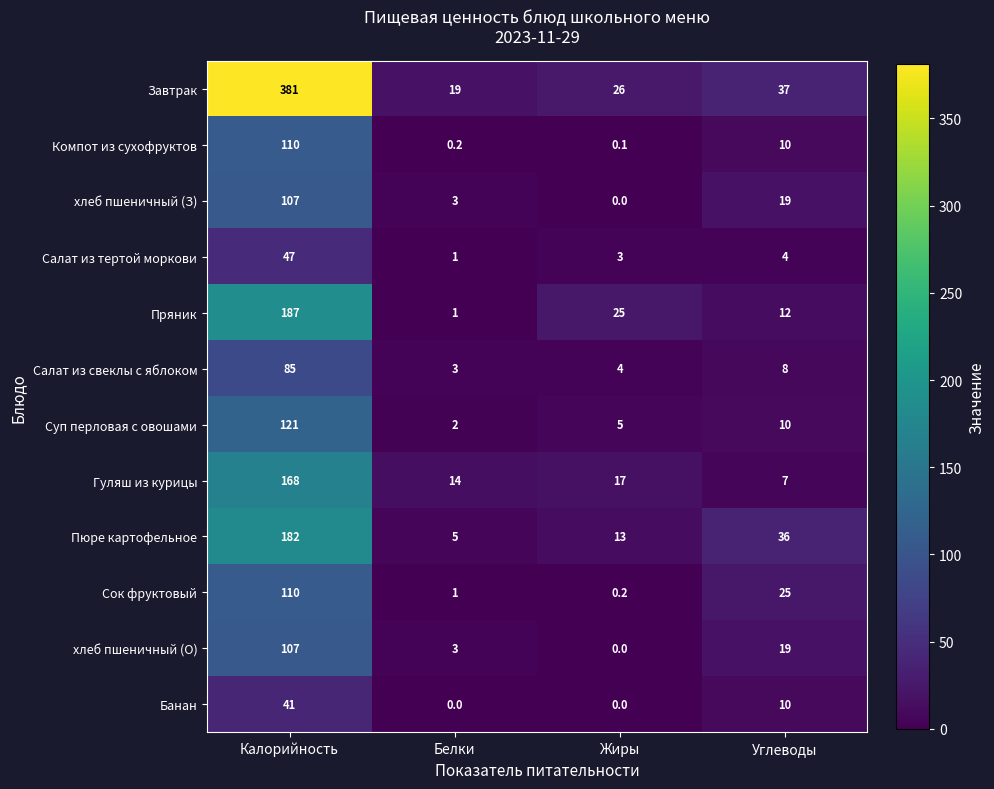

Rank the categories by Пюре картофельное value from highest to lowest.

Калорийность, Углеводы, Жиры, Белки